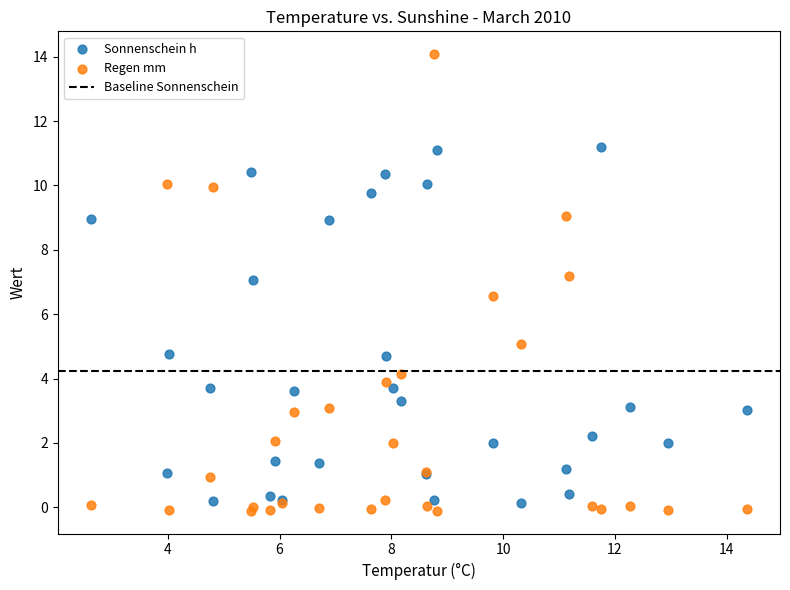

What is the X range (max minus min) for the scatter plot?

11.8